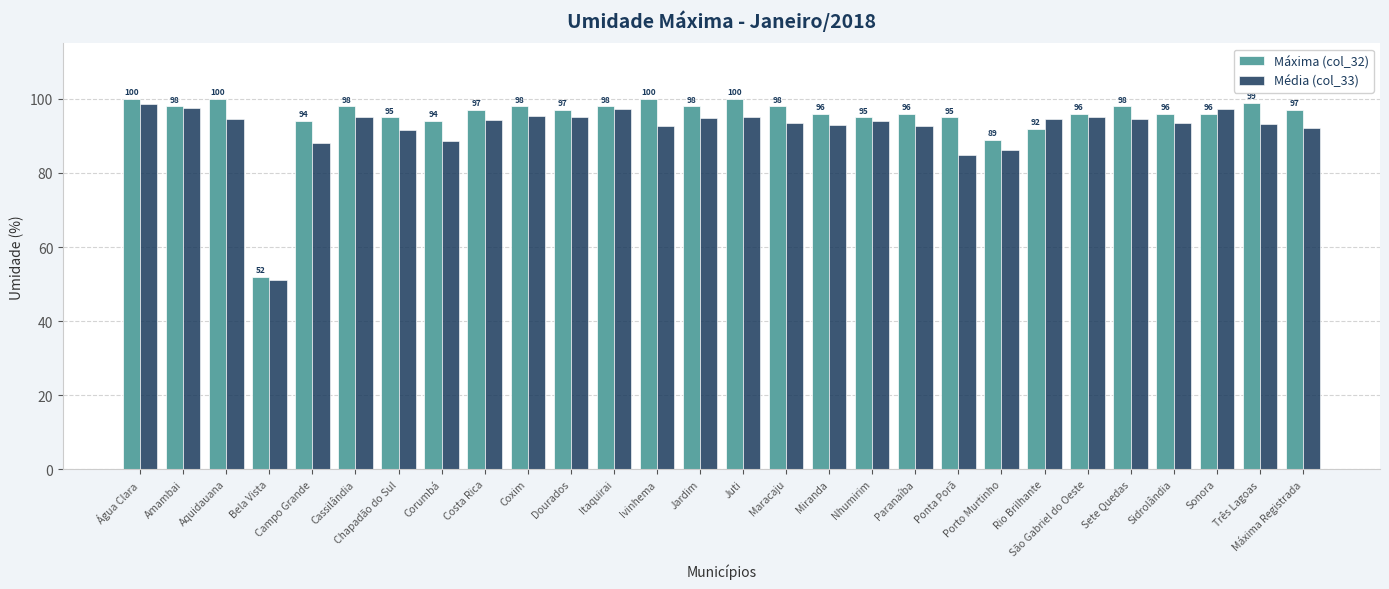

Which category has the highest value in the Média (col_33) series?

Água Clara